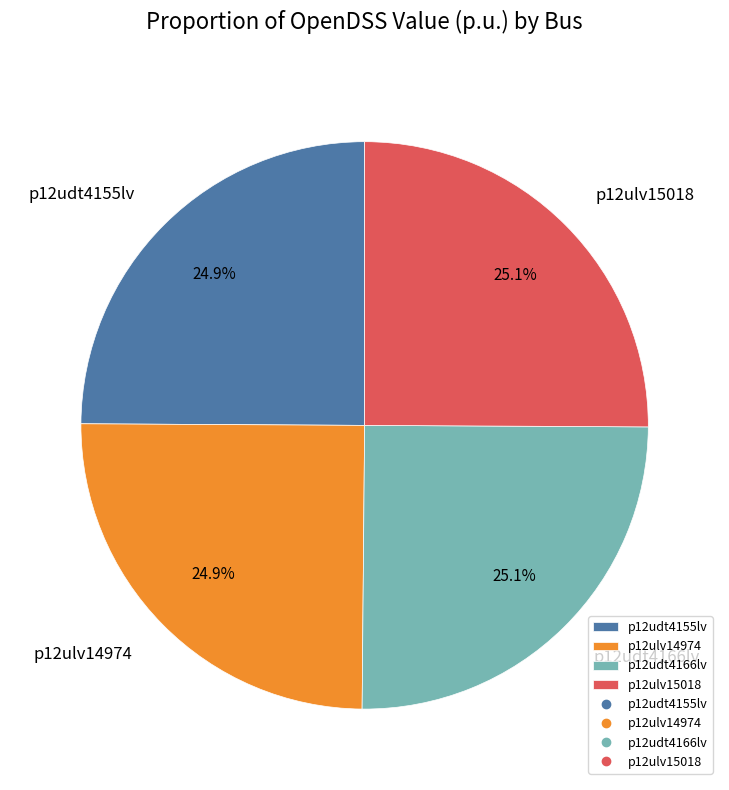

How many segments does this pie chart have?

4